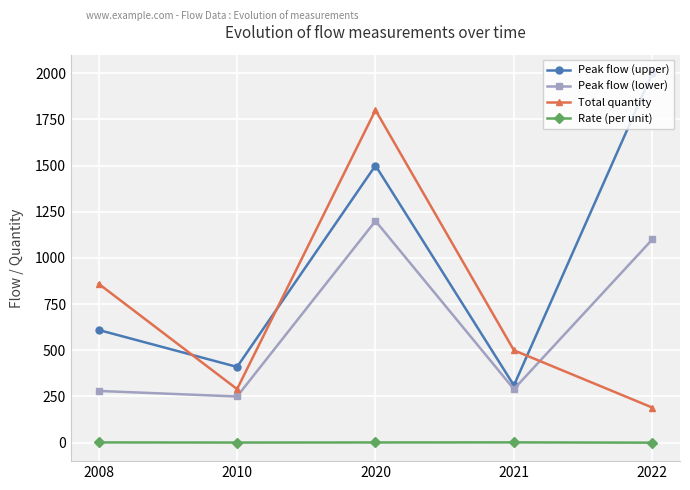

Where is Peak flow (lower) nearest to the value 725?

2022